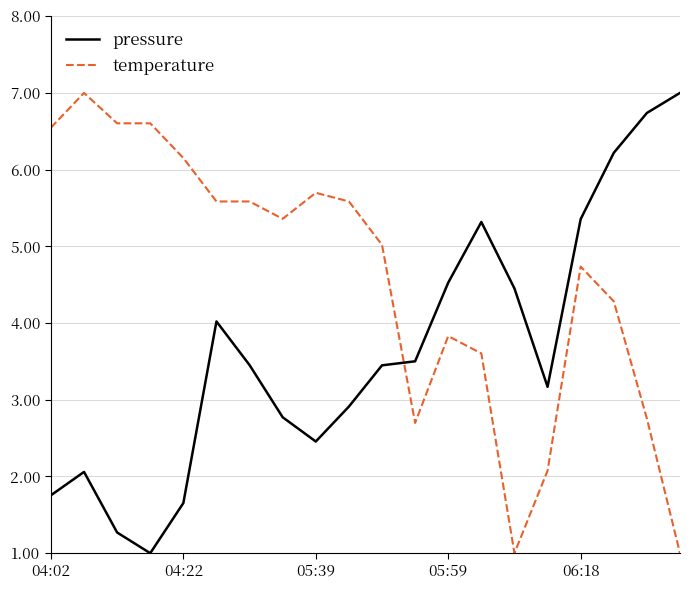

How many lines are shown in the chart?

2